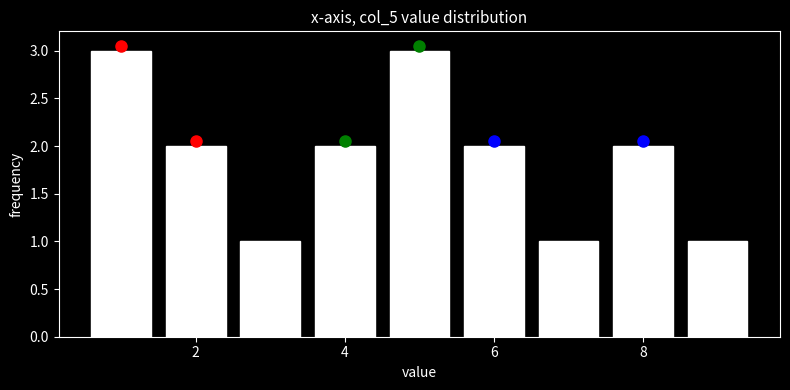

Reading left to right, transcribe this chart: for each bar, give the range it covers on the x-axis and its height. Neither the bar edges nor the heights are printed on the chart, so give them approximately, as read against the axes.

0.5 to 1.5: 3
1.5 to 2.5: 2
2.5 to 3.5: 1
3.5 to 4.5: 2
4.5 to 5.5: 3
5.5 to 6.5: 2
6.5 to 7.5: 1
7.5 to 8.5: 2
8.5 to 9.5: 1